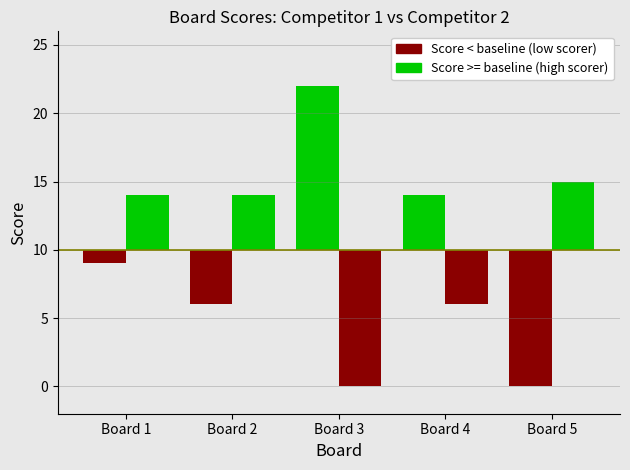

Is the value of Score 2 at Board 5 greater than the value of Score 1 at Board 4?

Yes